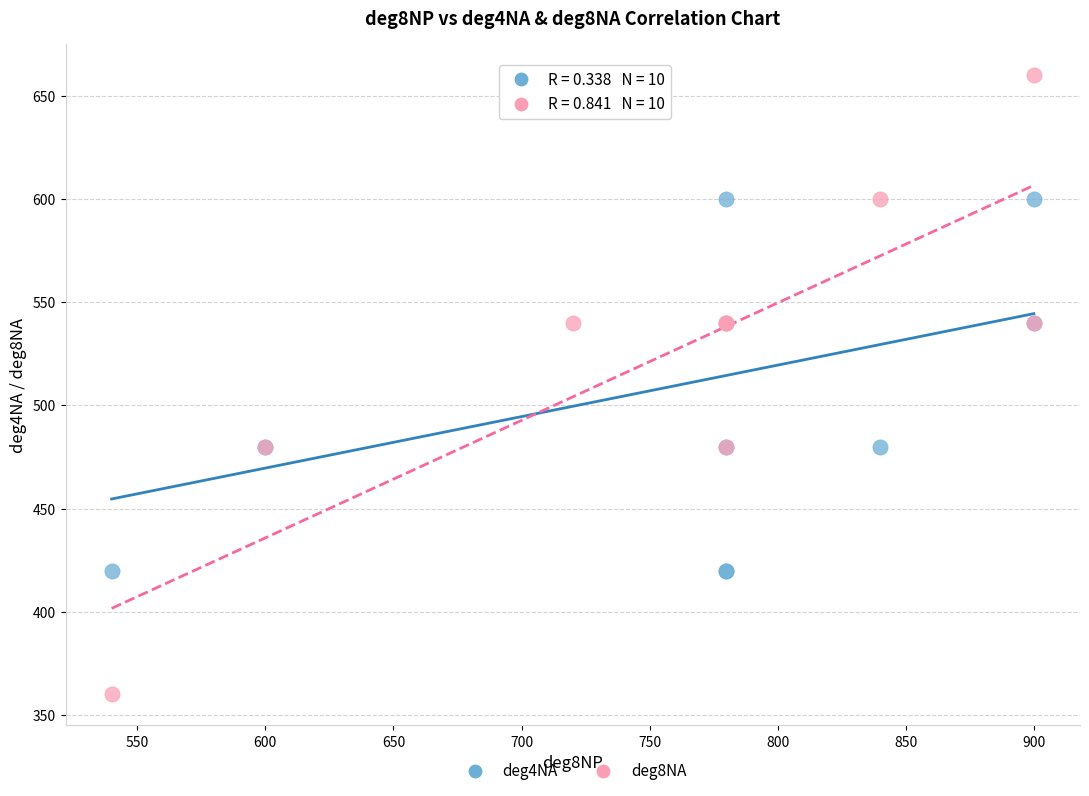

Which series has the widest spread of Y values?

deg8NA